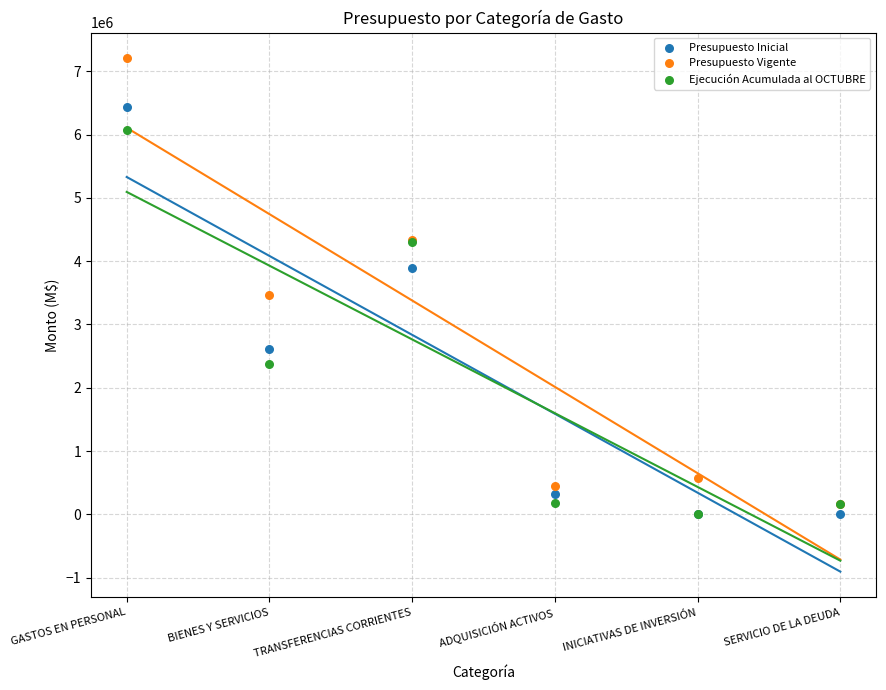

Across all series, what Y value is closest to 3602071?

3458516